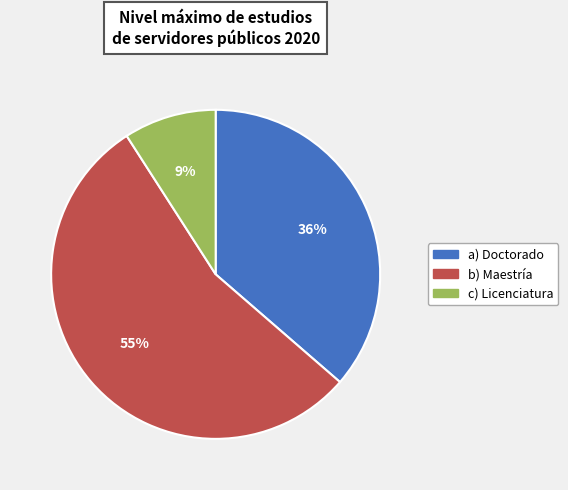

Count the number of slices in the pie.

3